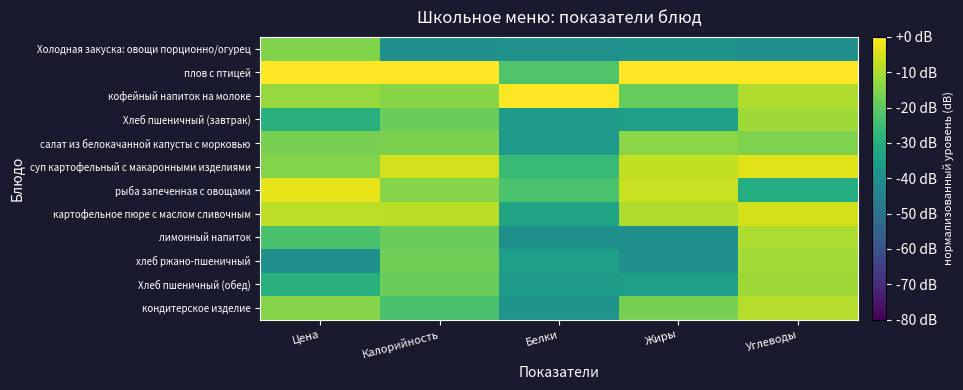

At how many categories does at least one series exceed -22?

5